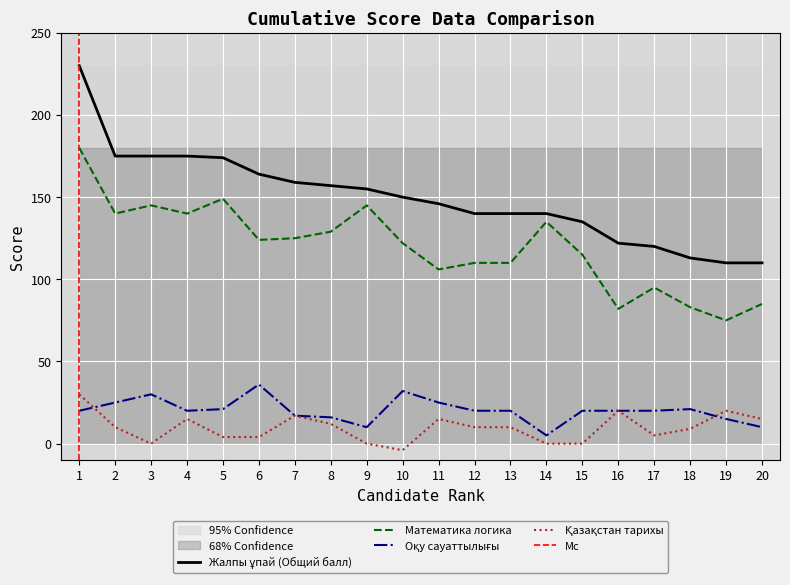

What is the value of the Математика логика point at the 8th from the left?

129